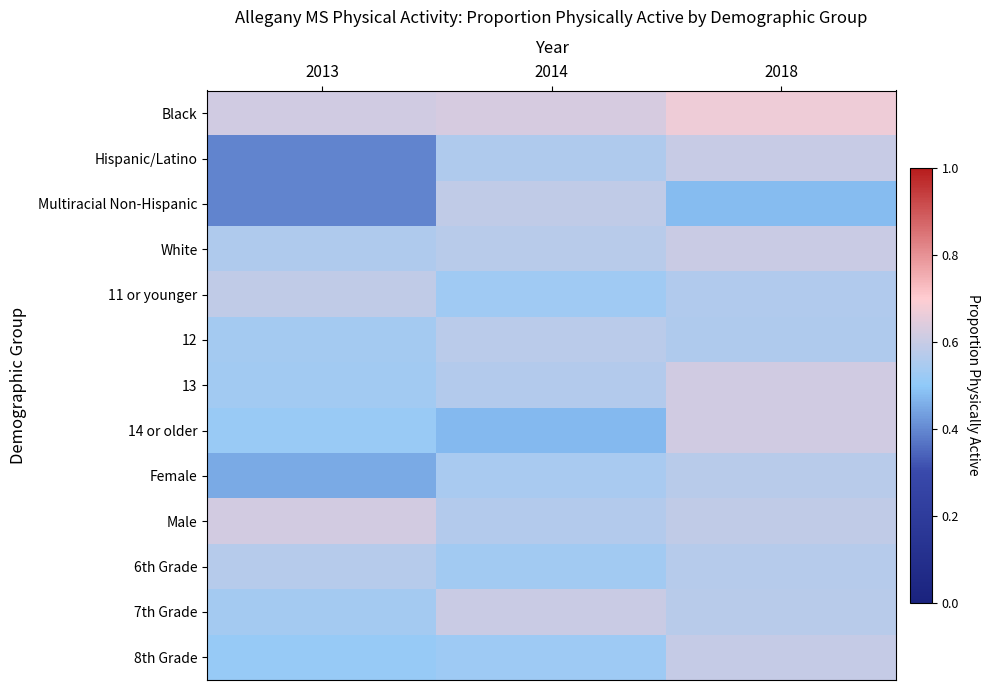

At which category does the chart reach its peak across all series?

2018